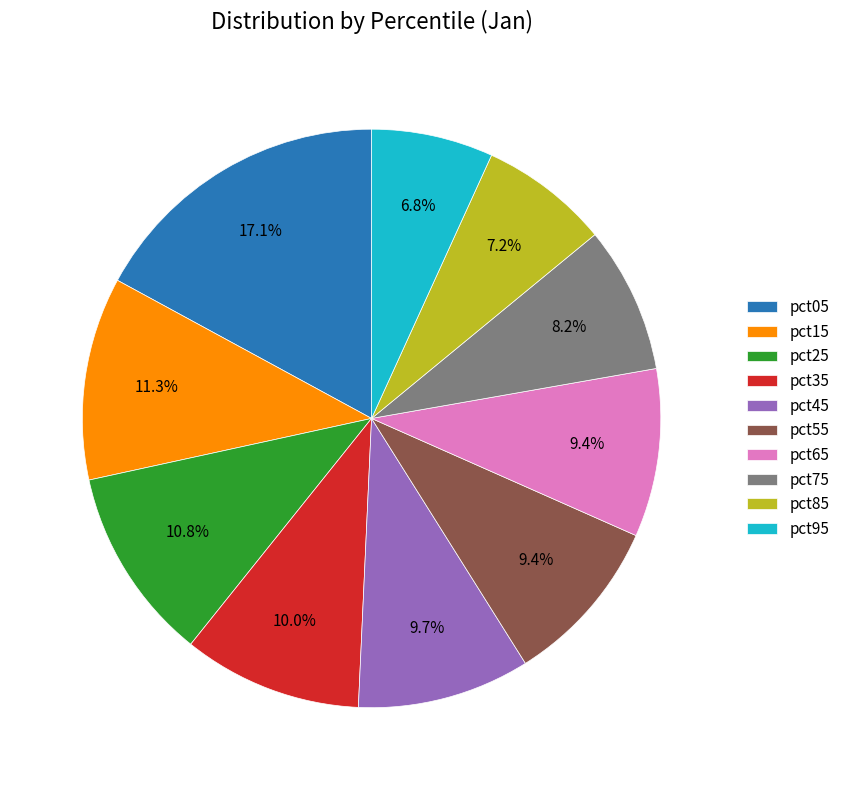

Is there a majority slice in this chart?

No